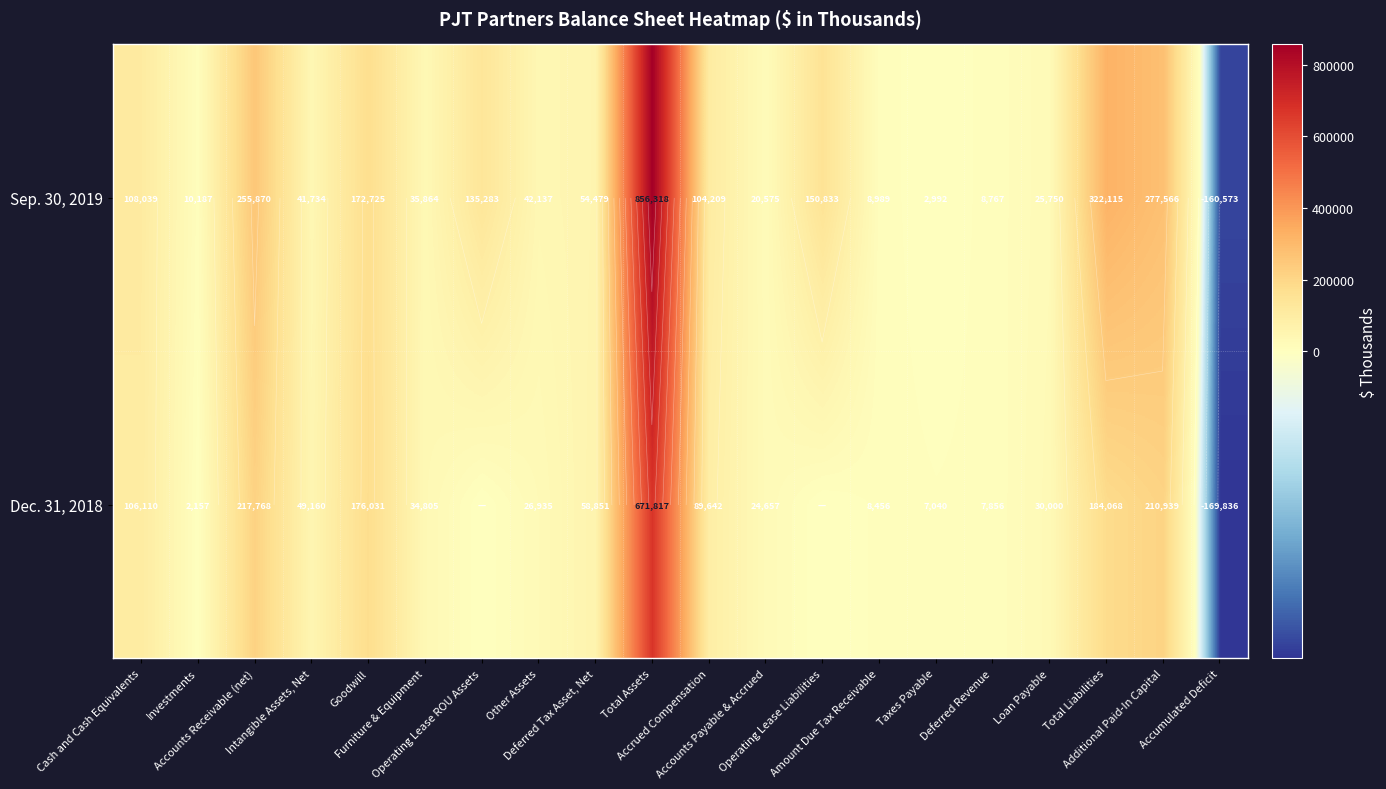

Which label corresponds to the smallest value in the chart?

Accumulated Deficit